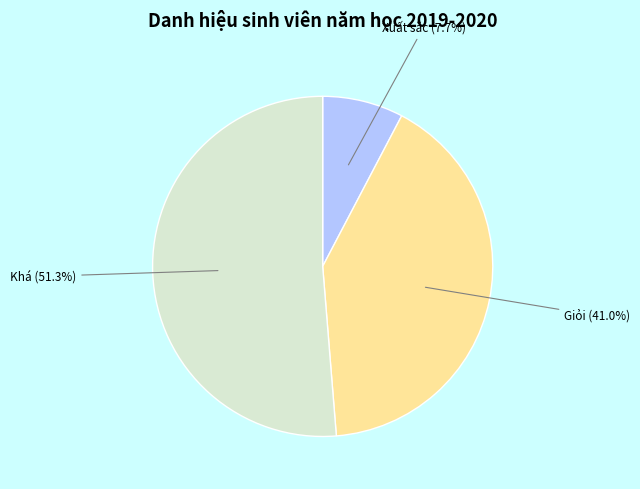

How much of the chart is everything except Khá?

48.7%